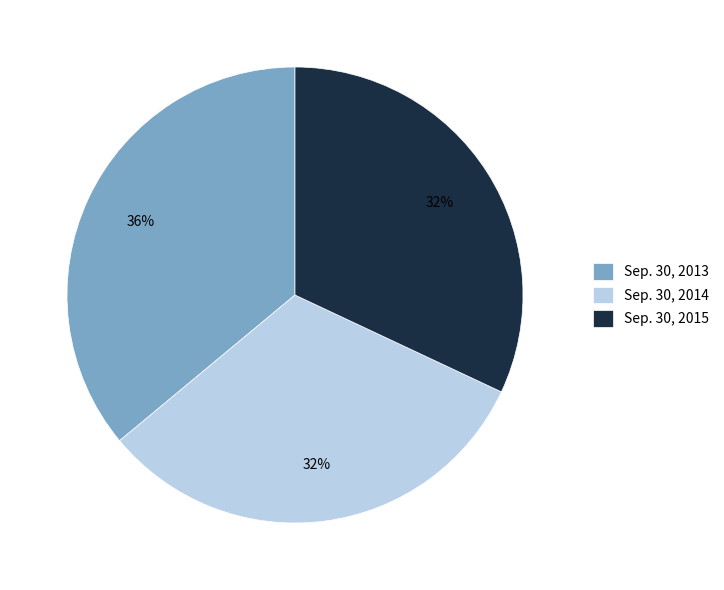

What is the largest slice in the pie chart?

Sep. 30, 2013